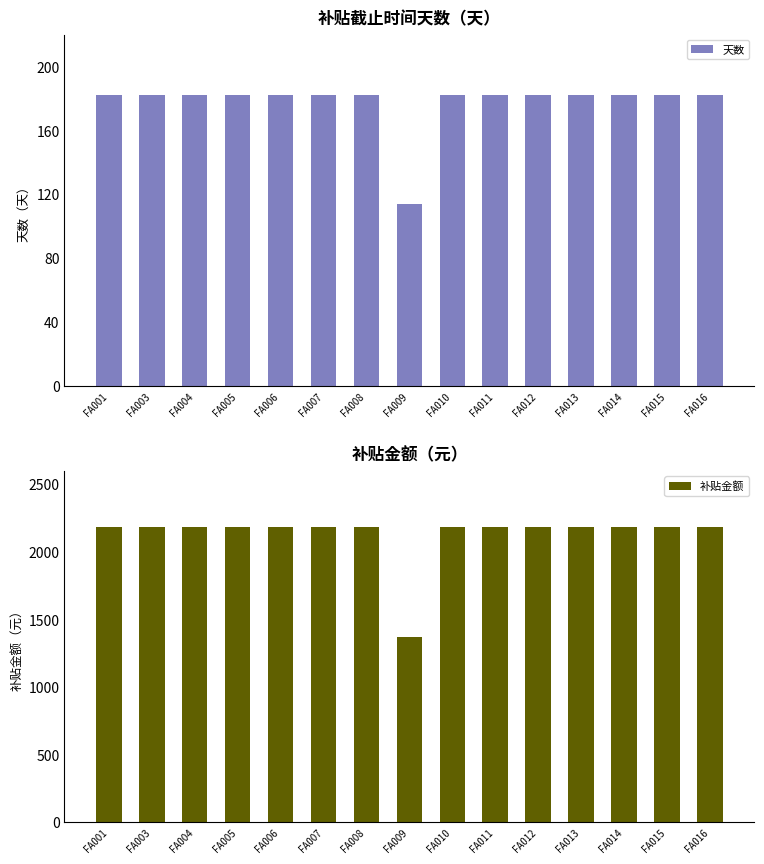

True or false: 补贴金额 has a value of 1095 at FA003.

False